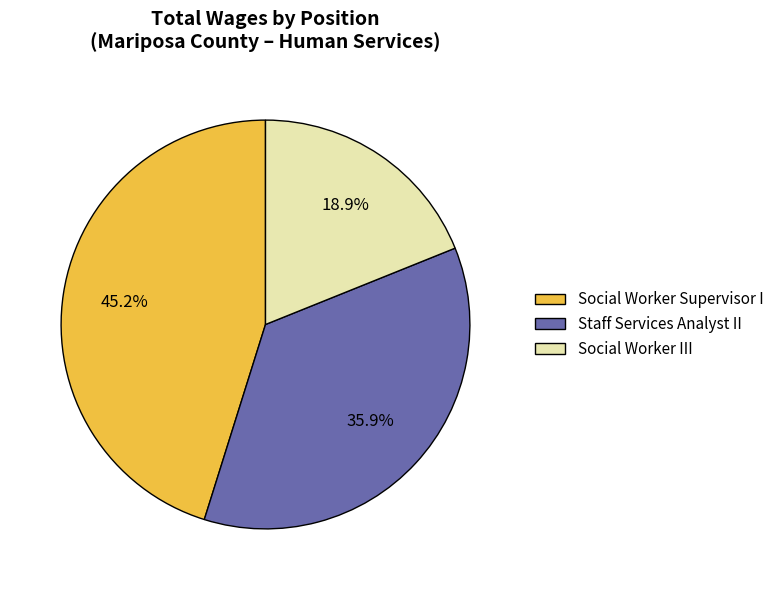

How many segments does this pie chart have?

3